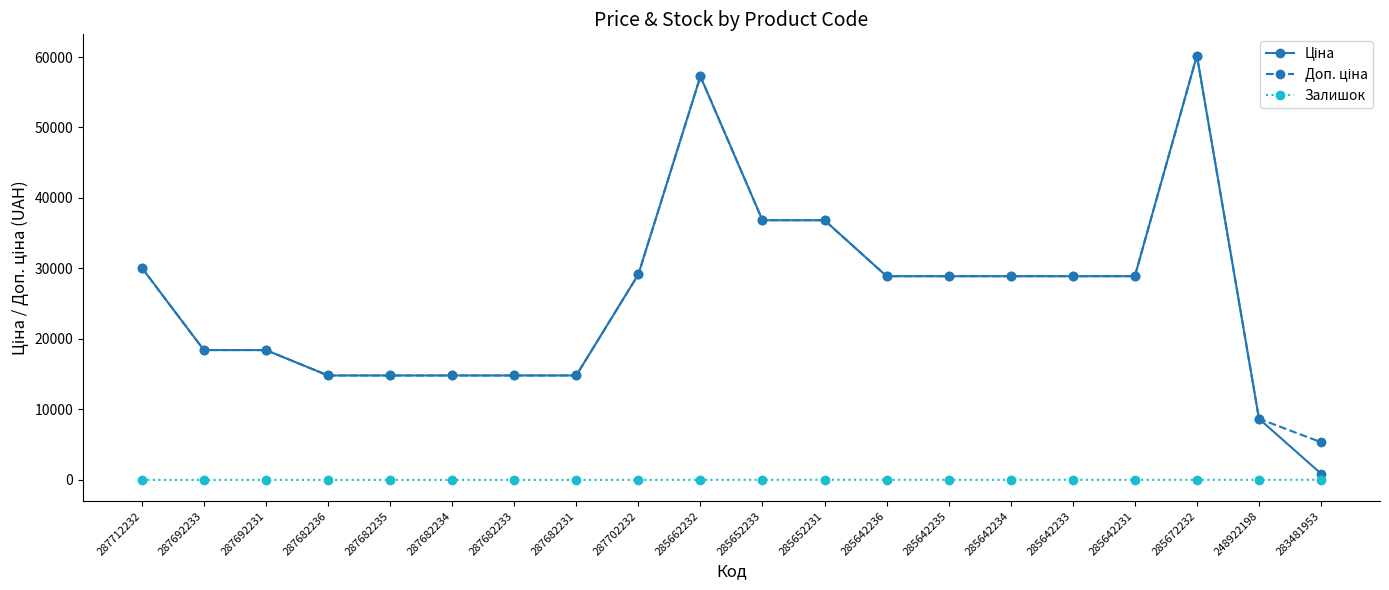

What is the spread (max minus min) of values at 287682234?

14817.6